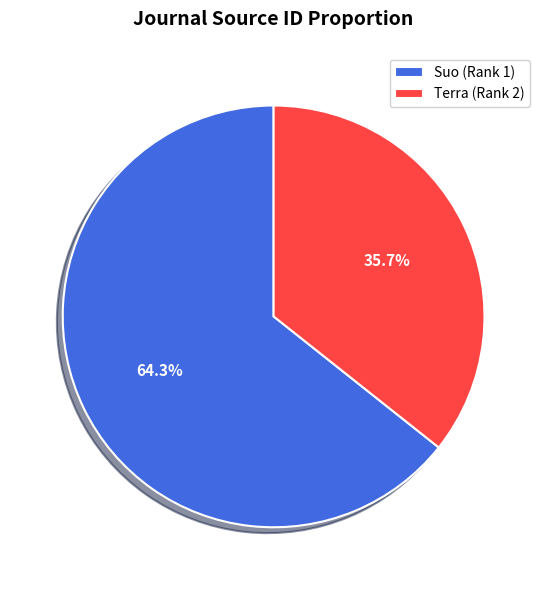

Is it true that Terra is 36% of the pie?

True